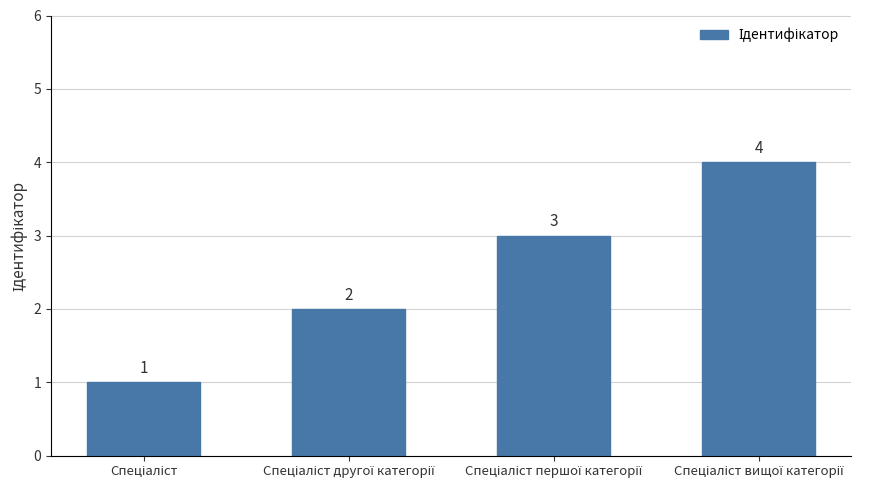

What is the value of the 1st bar from the left?

1